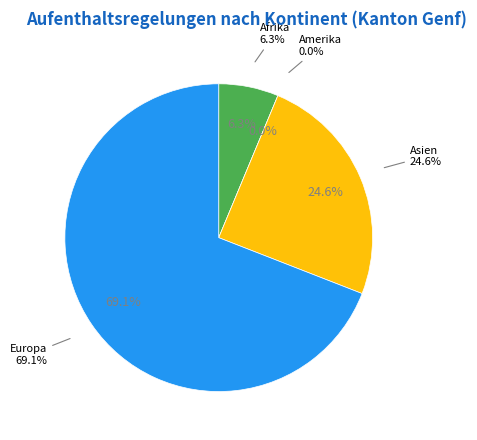

Between Afrika and Amerika, which is larger?

Afrika